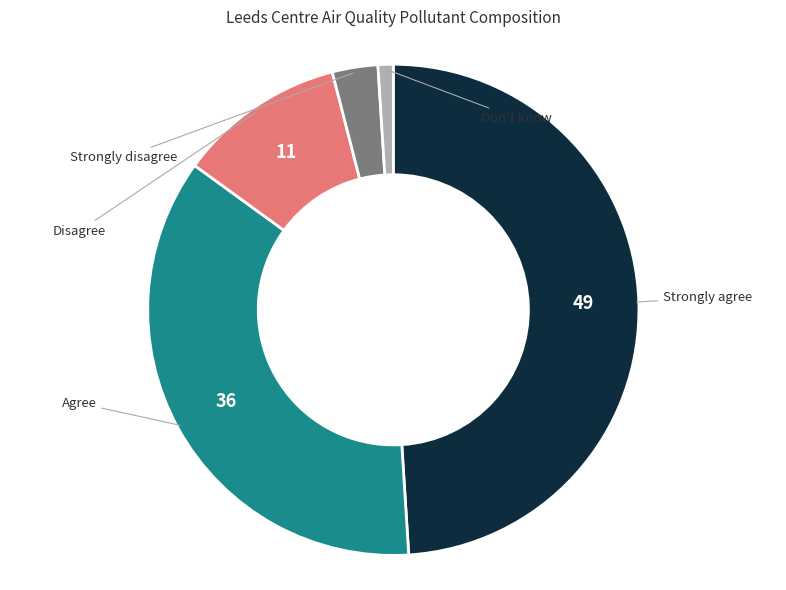

Is there any slice that represents more than half of the pie?

No